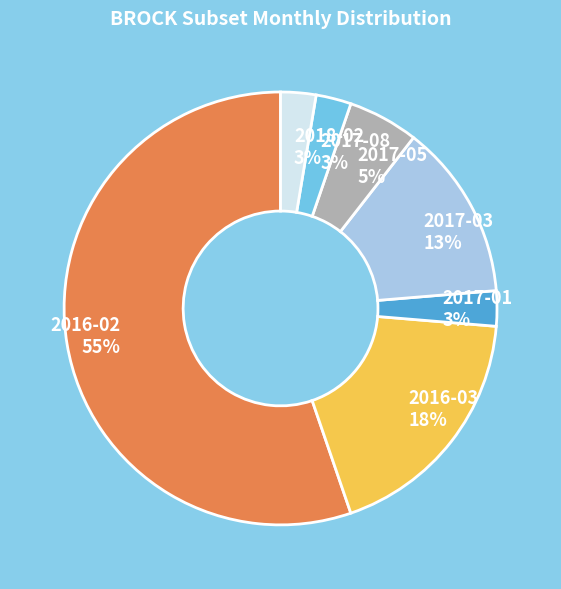

Combined, do 2016-03 and 2018-02 account for over 50%?

No